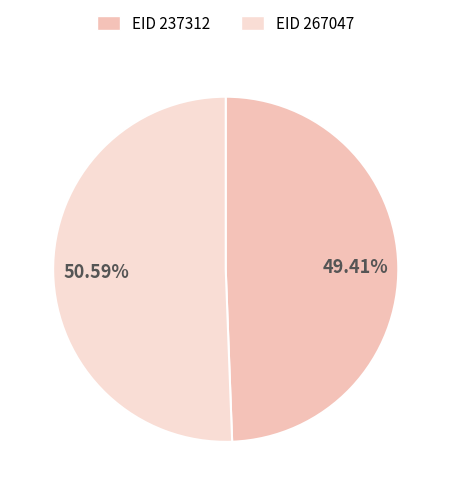

Count the number of slices in the pie.

2